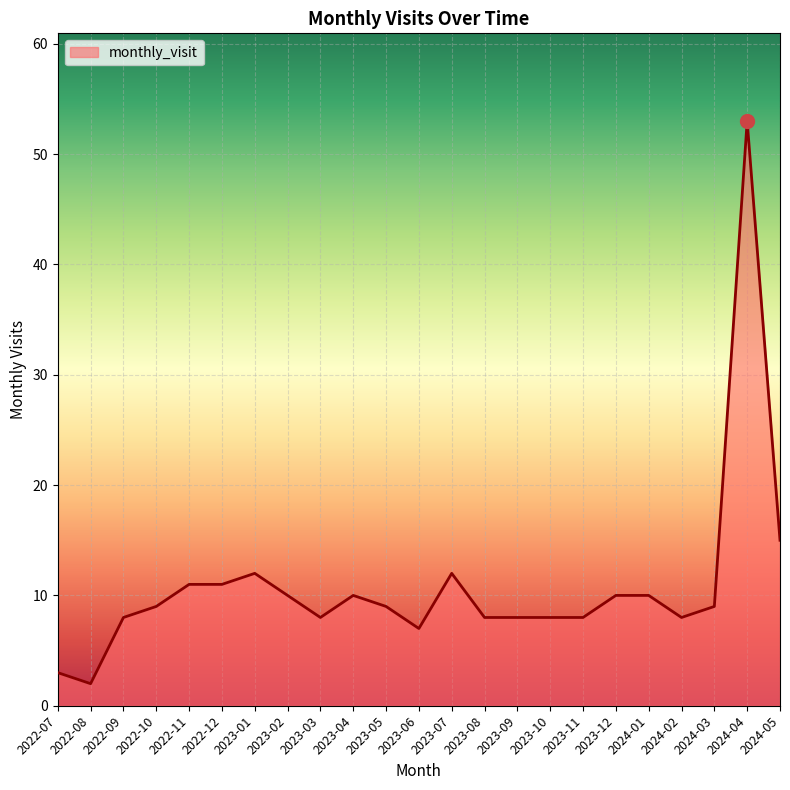

True or false: there are more than 1 points higher than both neighbors.

True